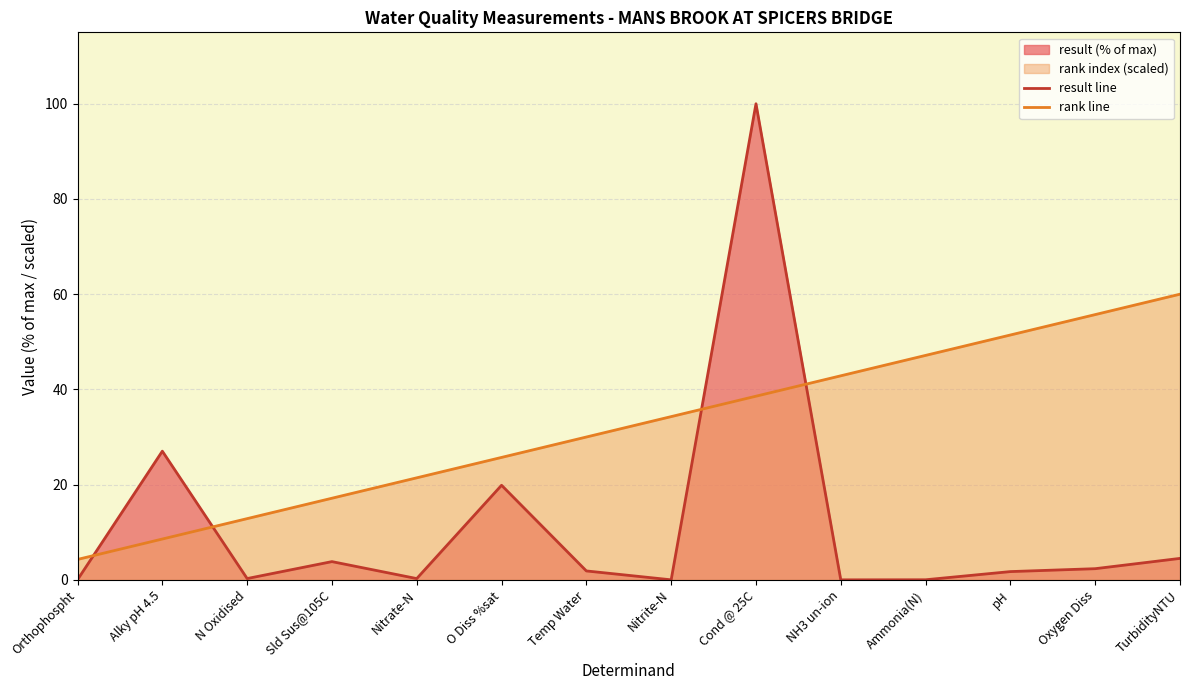

What is the difference between the maximum and minimum values in the result line series?

100.0